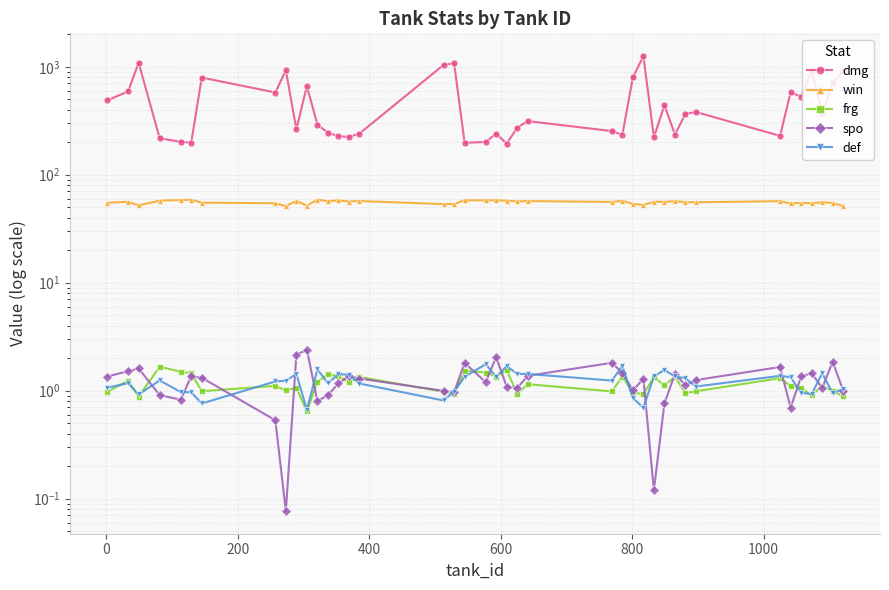

What is the average value of the frg series?

1.2